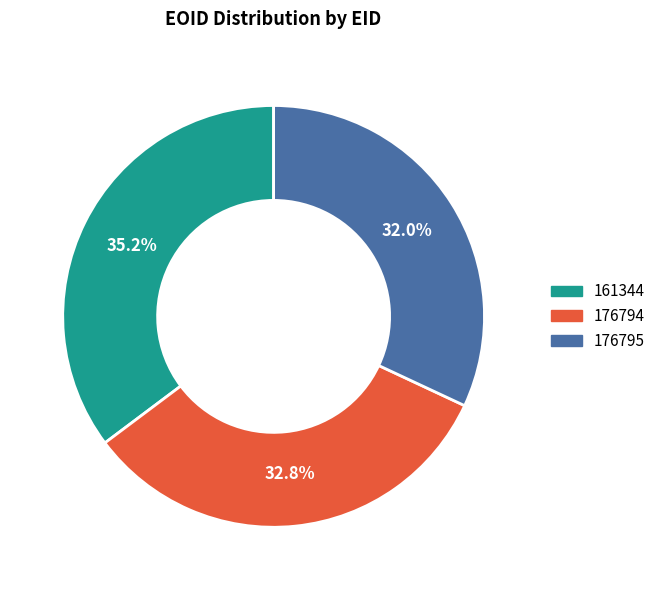

Which slice is the largest?

161344